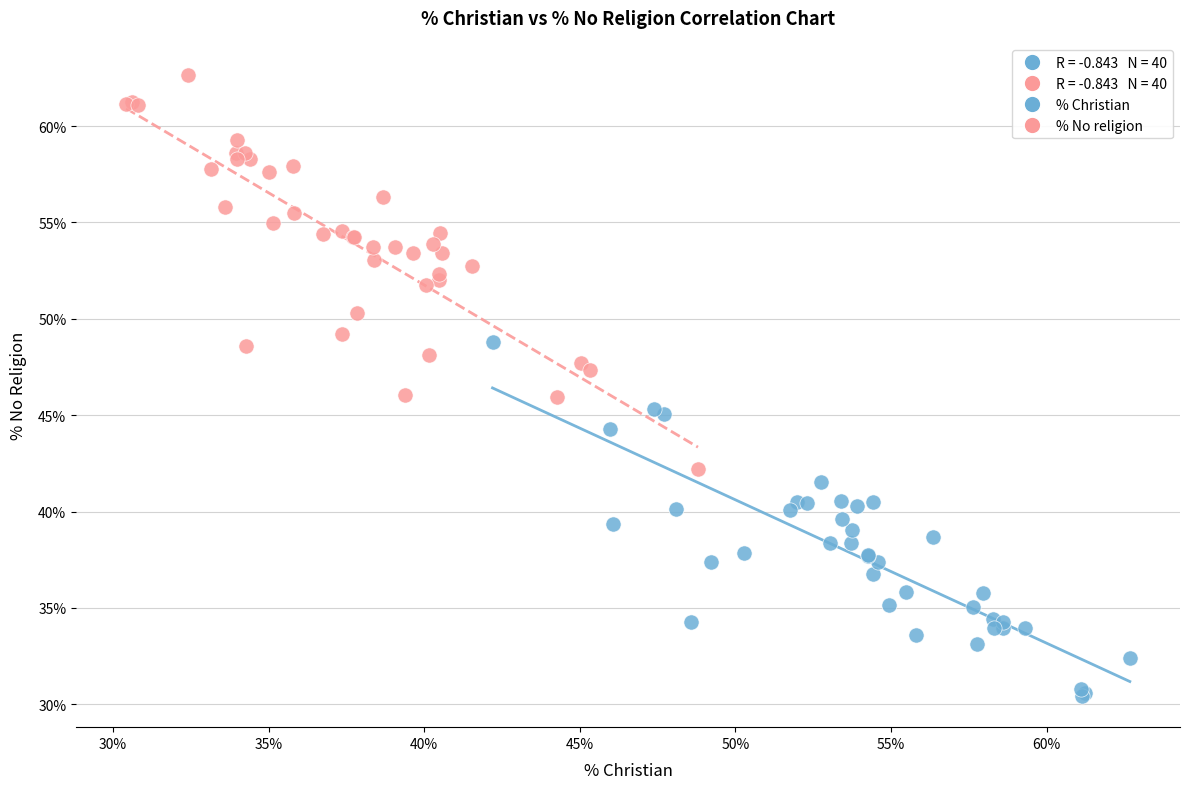

Which series contains the highest Y value?

% No religion